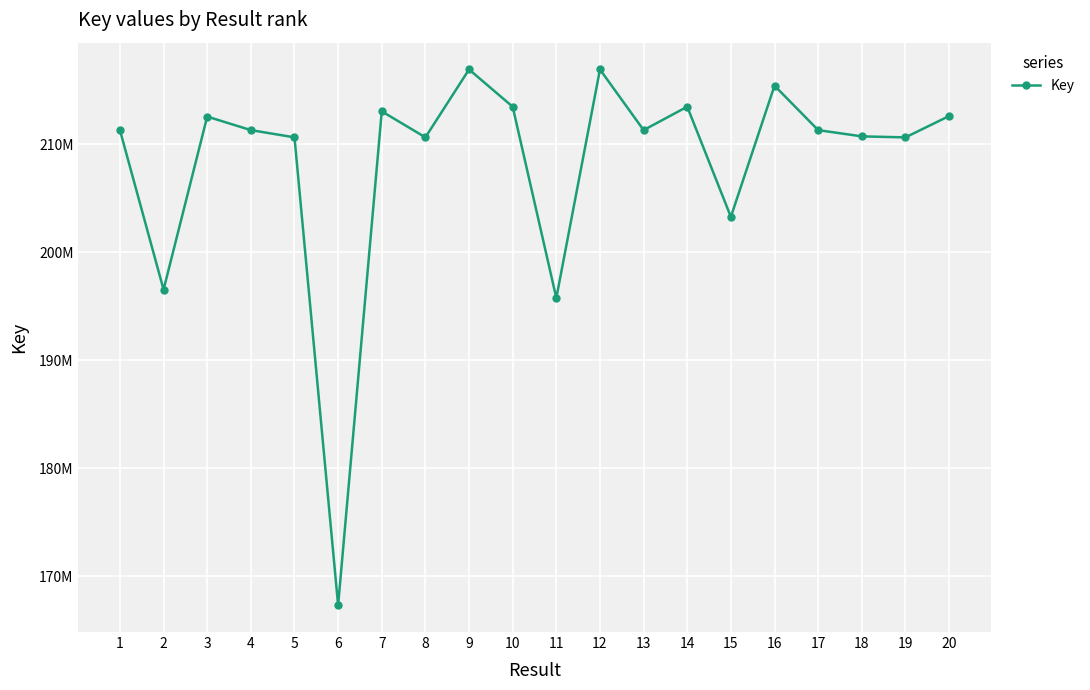

Is this an area chart (filled region under the line)?

No